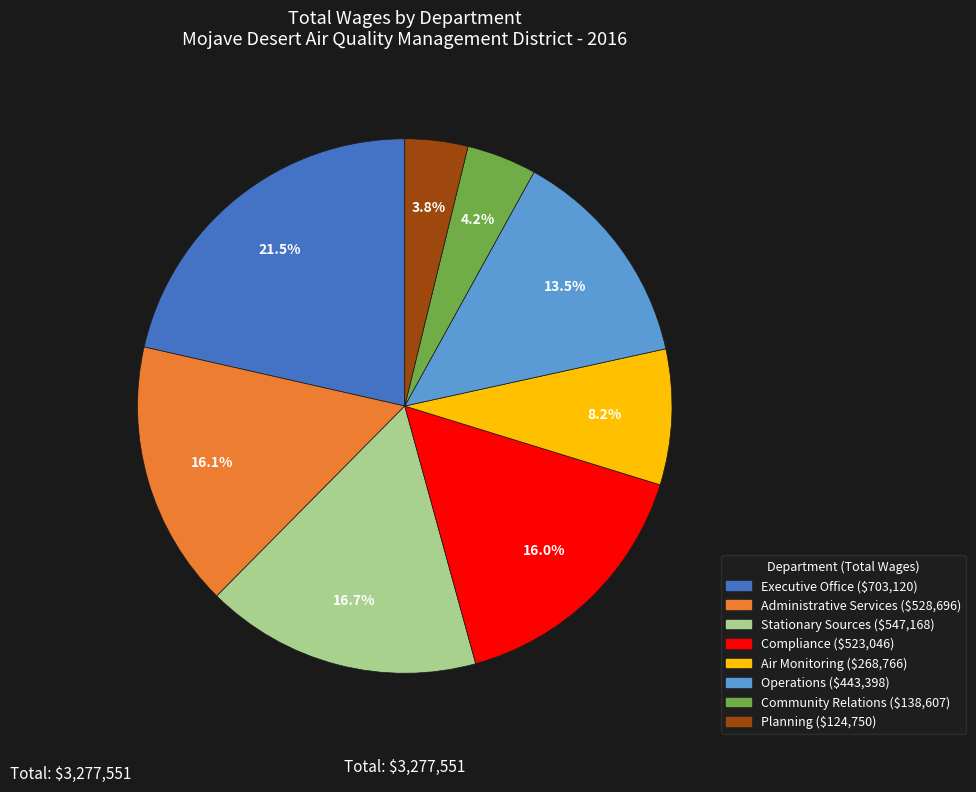

How many segments does this pie chart have?

8